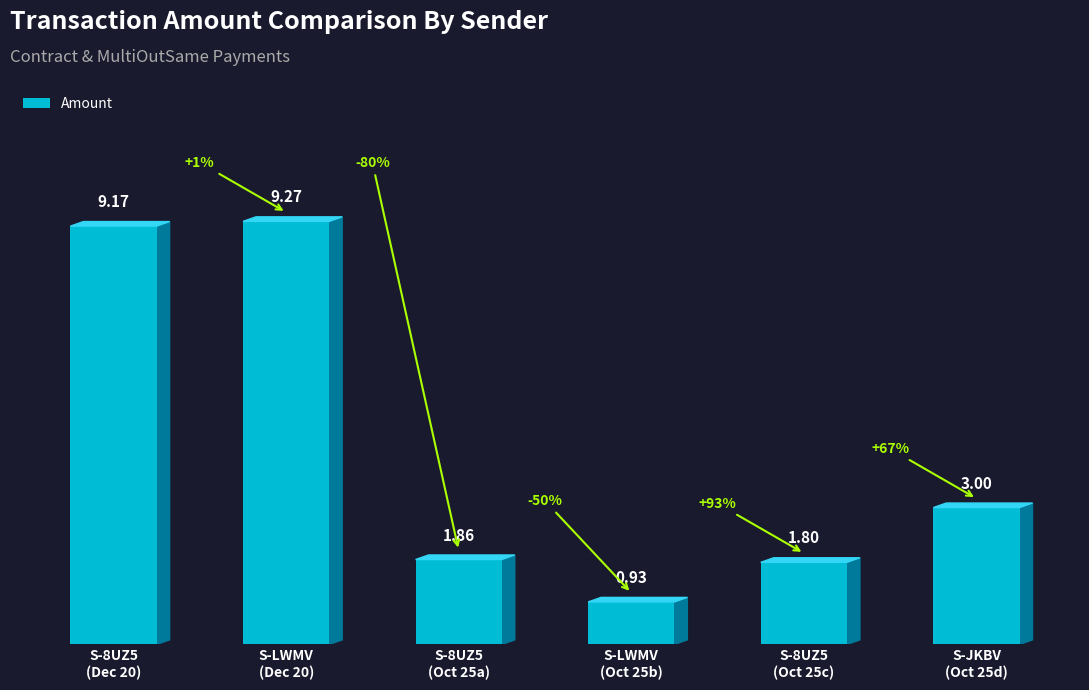

At which label is the value closest to 5?

S-JKBV
(Oct 25d)